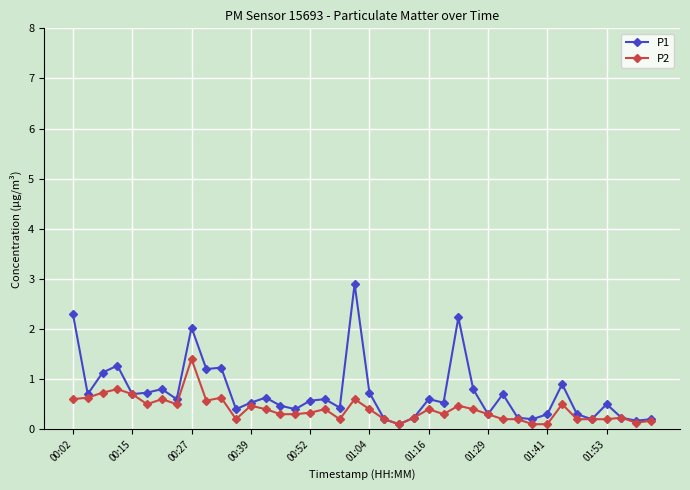

List the series in order of their overall mean, lowest first.

P2, P1